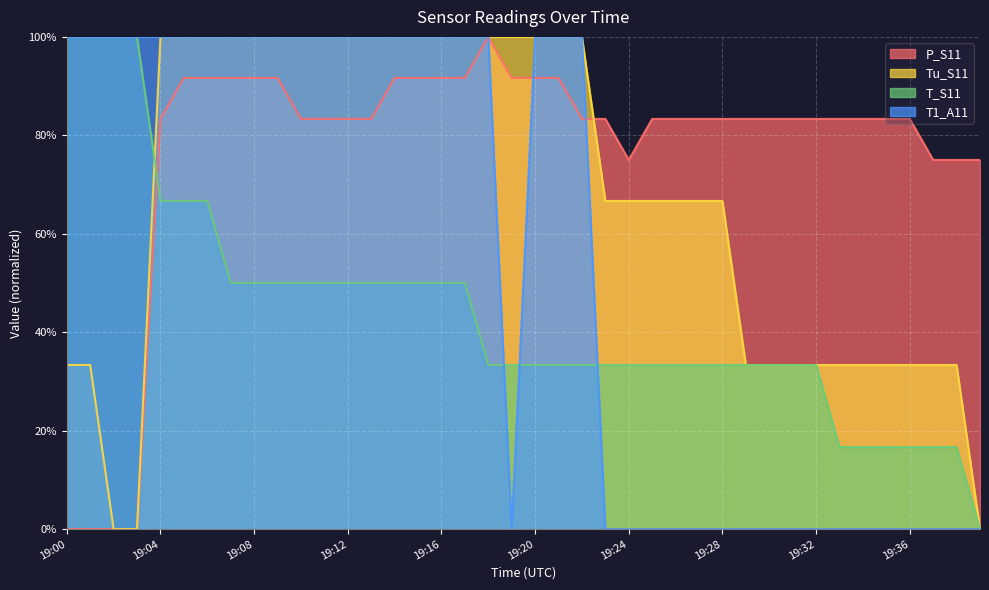

Reading right to left, transcribe all the data shown in this chart.

P_S11: 19:39=75.0	19:38=75.0	19:37=75.0	19:36=83.3	19:35=83.3	19:34=83.3	19:33=83.3	19:32=83.3	19:31=83.3	19:30=83.3	19:29=83.3	19:28=83.3	19:27=83.3	19:26=83.3	19:25=83.3	19:24=75.0	19:23=83.3	19:22=83.3	19:21=91.7	19:20=91.7	19:19=91.7	19:18=100.0	19:17=91.7	19:16=91.7	19:15=91.7	19:14=91.7	19:13=83.3	19:12=83.3	19:11=83.3	19:10=83.3	19:09=91.7	19:08=91.7	19:07=91.7	19:06=91.7	19:05=91.7	19:04=83.3	19:03=0.0	19:02=0.0	19:01=0.0	19:00=0.0
Tu_S11: 19:39=0.0	19:38=33.3	19:37=33.3	19:36=33.3	19:35=33.3	19:34=33.3	19:33=33.3	19:32=33.3	19:31=33.3	19:30=33.3	19:29=33.3	19:28=66.7	19:27=66.7	19:26=66.7	19:25=66.7	19:24=66.7	19:23=66.7	19:22=100.0	19:21=100.0	19:20=100.0	19:19=100.0	19:18=100.0	19:17=100.0	19:16=100.0	19:15=100.0	19:14=100.0	19:13=100.0	19:12=100.0	19:11=100.0	19:10=100.0	19:09=100.0	19:08=100.0	19:07=100.0	19:06=100.0	19:05=100.0	19:04=100.0	19:03=0.0	19:02=0.0	19:01=33.3	19:00=33.3
T_S11: 19:39=0.0	19:38=16.7	19:37=16.7	19:36=16.7	19:35=16.7	19:34=16.7	19:33=16.7	19:32=33.3	19:31=33.3	19:30=33.3	19:29=33.3	19:28=33.3	19:27=33.3	19:26=33.3	19:25=33.3	19:24=33.3	19:23=33.3	19:22=33.3	19:21=33.3	19:20=33.3	19:19=33.3	19:18=33.3	19:17=50.0	19:16=50.0	19:15=50.0	19:14=50.0	19:13=50.0	19:12=50.0	19:11=50.0	19:10=50.0	19:09=50.0	19:08=50.0	19:07=50.0	19:06=66.7	19:05=66.7	19:04=66.7	19:03=100.0	19:02=100.0	19:01=100.0	19:00=100.0
T1_A11: 19:39=0.0	19:38=0.0	19:37=0.0	19:36=0.0	19:35=0.0	19:34=0.0	19:33=0.0	19:32=0.0	19:31=0.0	19:30=0.0	19:29=0.0	19:28=0.0	19:27=0.0	19:26=0.0	19:25=0.0	19:24=0.0	19:23=0.0	19:22=100.0	19:21=100.0	19:20=100.0	19:19=0.0	19:18=100.0	19:17=100.0	19:16=100.0	19:15=100.0	19:14=100.0	19:13=100.0	19:12=100.0	19:11=100.0	19:10=100.0	19:09=100.0	19:08=100.0	19:07=100.0	19:06=100.0	19:05=100.0	19:04=100.0	19:03=100.0	19:02=100.0	19:01=100.0	19:00=100.0